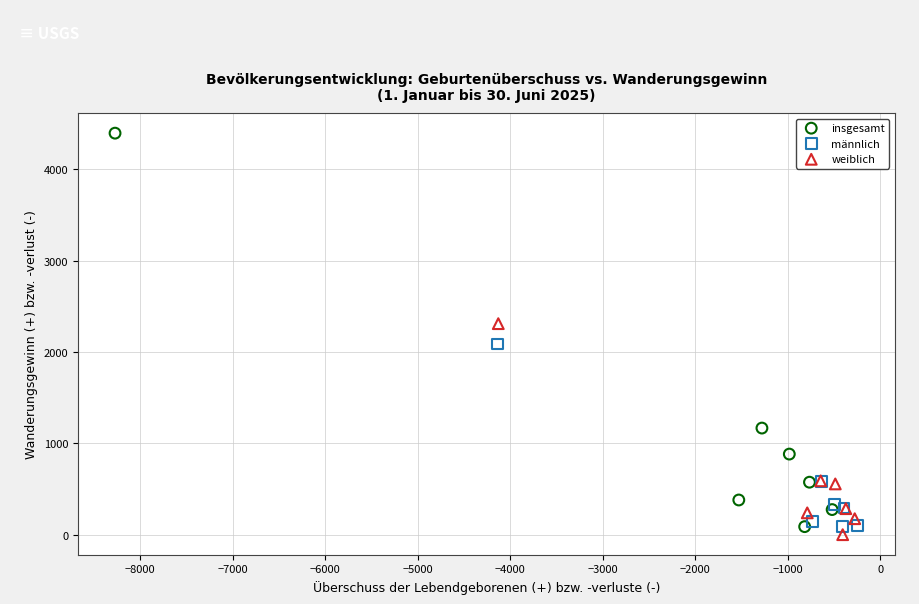

Which series contains the highest Y value?

insgesamt